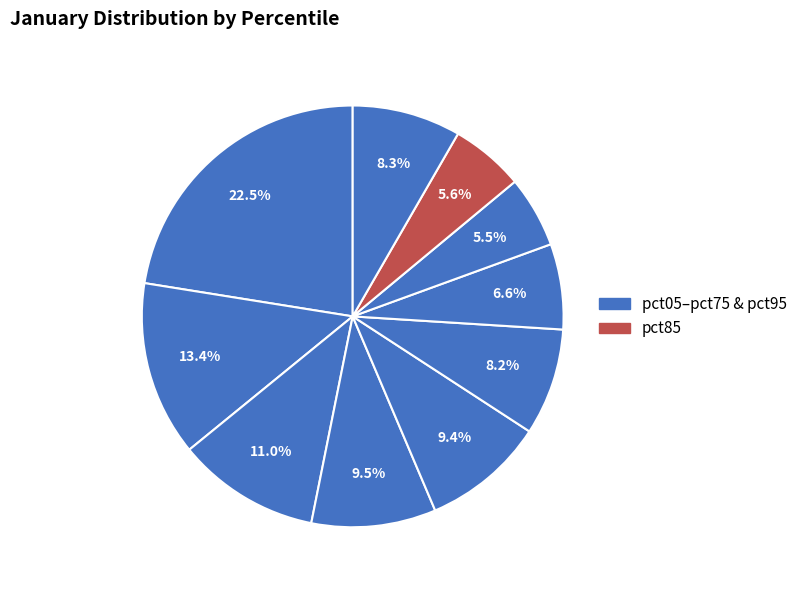

Which slice is the largest?

pct05